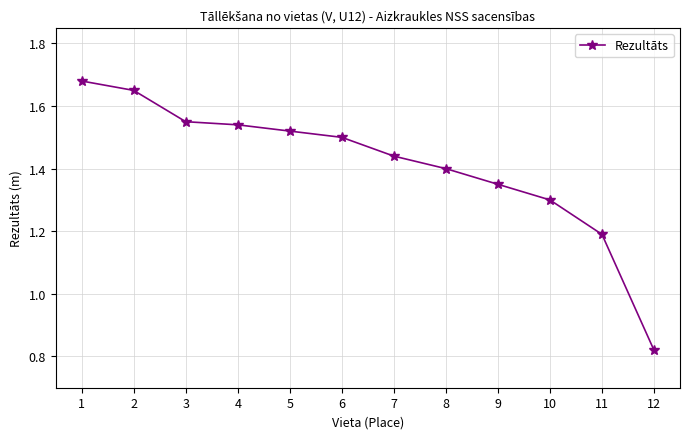

How many values are below 1?

1